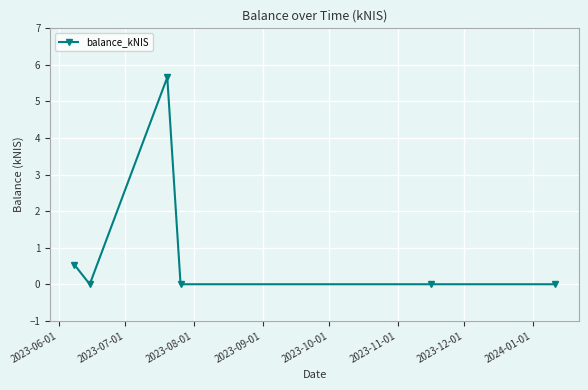

Reading left to right, what are all the values shown in this chart?

0.5	0.0	5.7	0.0	0.0	0.0